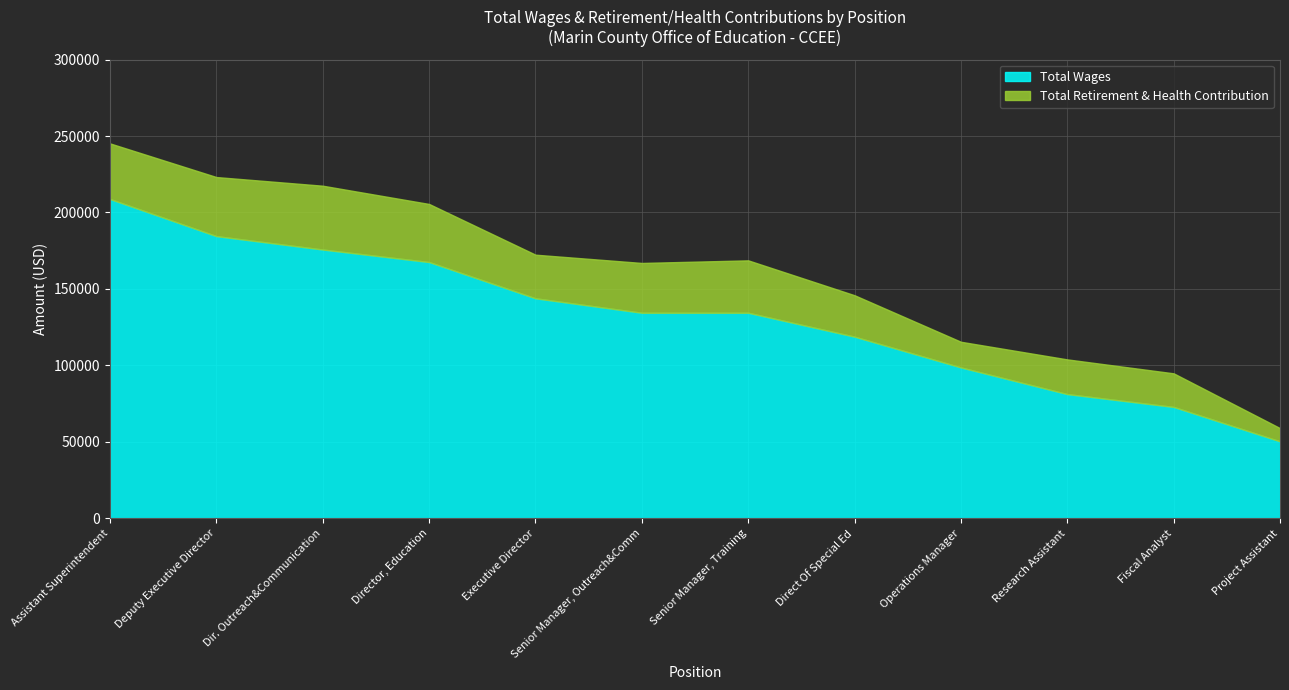

List the series in order of their peak value, highest first.

Total Wages, Total Retirement & Health Contribution